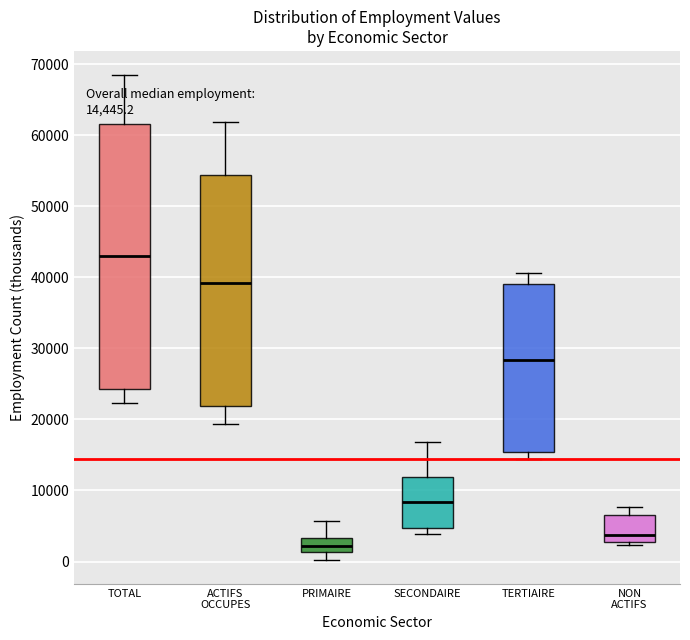

Which box's median line is the lowest?

PRIMAIRE